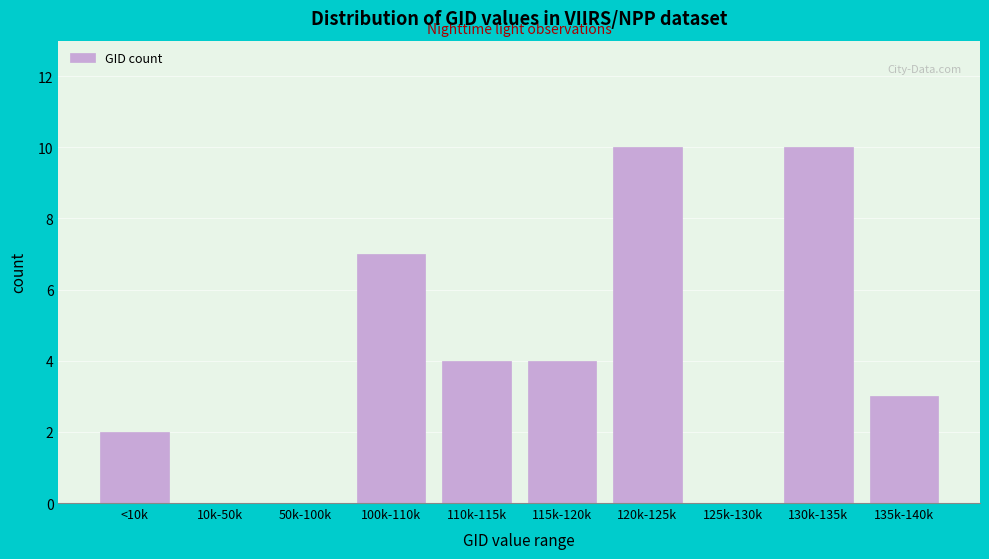

Reading right to left, extract all data points from this chart.

135k-140k=3	130k-135k=10	125k-130k=0	120k-125k=10	115k-120k=4	110k-115k=4	100k-110k=7	50k-100k=0	10k-50k=0	<10k=2